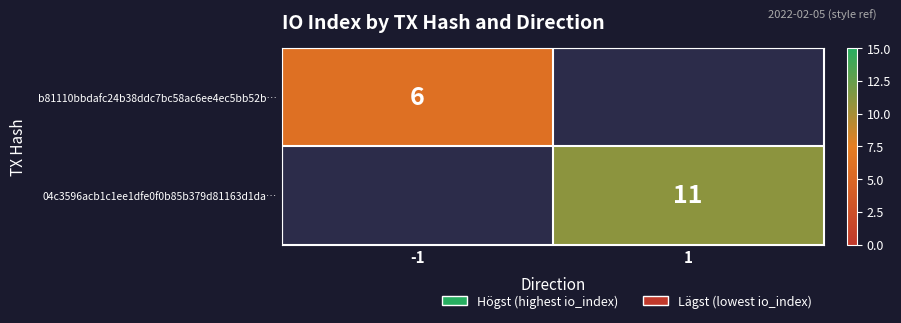

Between -1 and 1, which is larger?

1